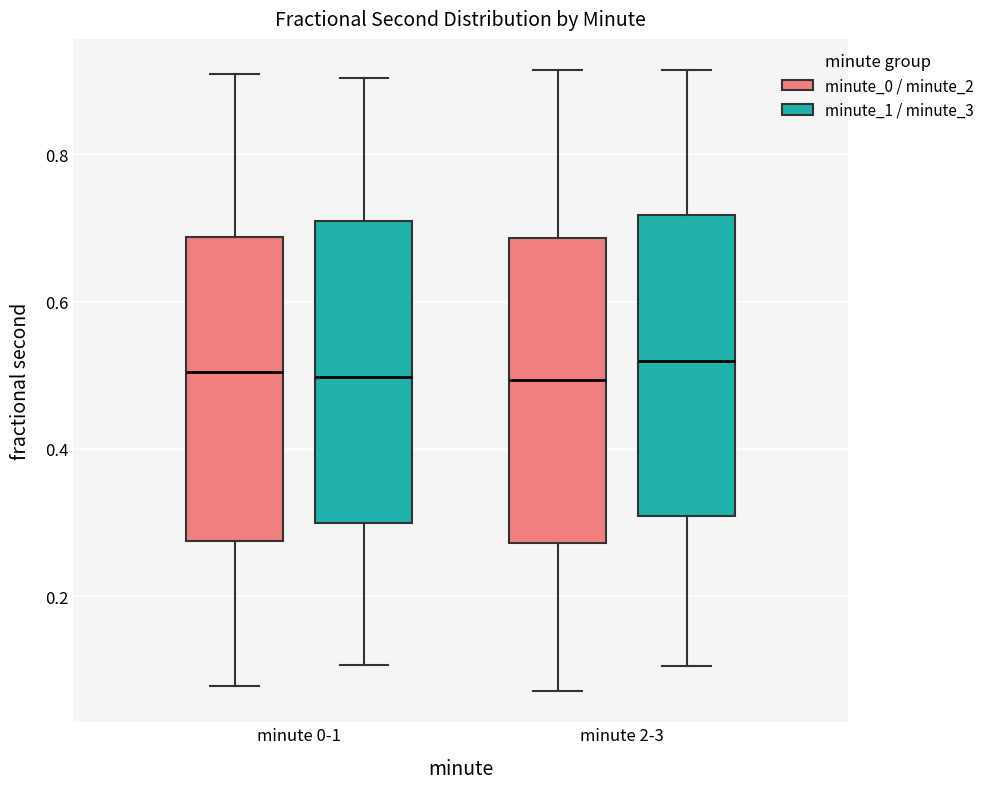

Where does the median line of the box for minute 0-1 (minute_0 / minute_2) sit on the y-axis? The values are not printed on the chart, so give them approximately, as read against the axis.

0.50